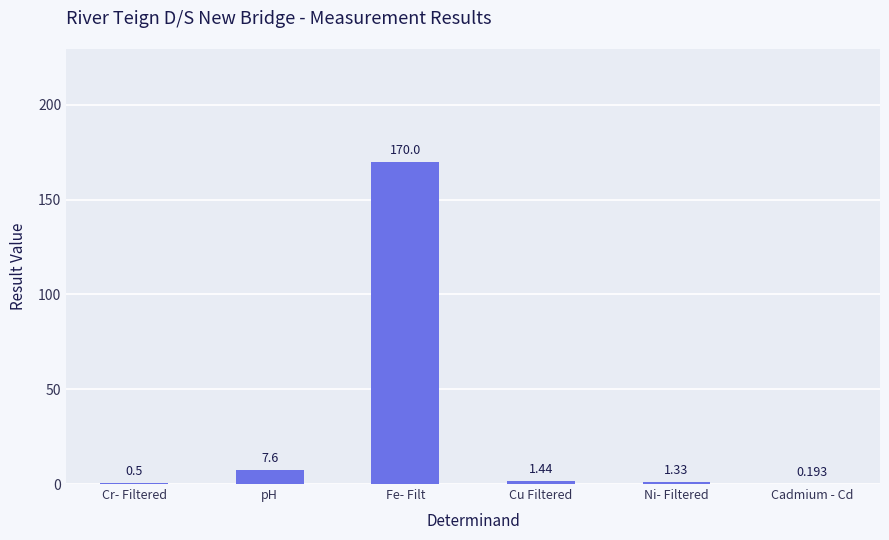

Which category has the highest value across all series?

Fe- Filt